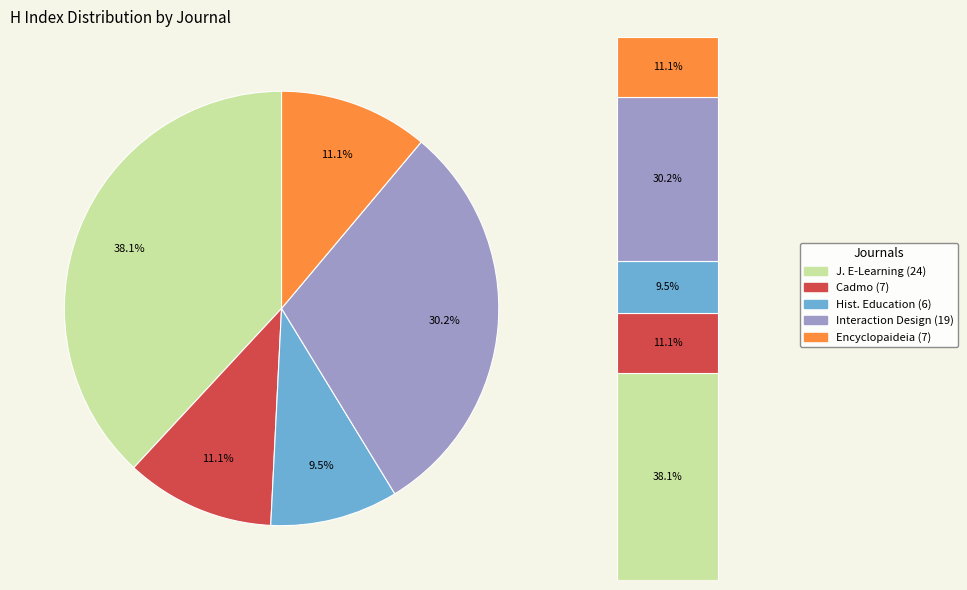

True or false: Cadmo accounts for 11% of the total.

True